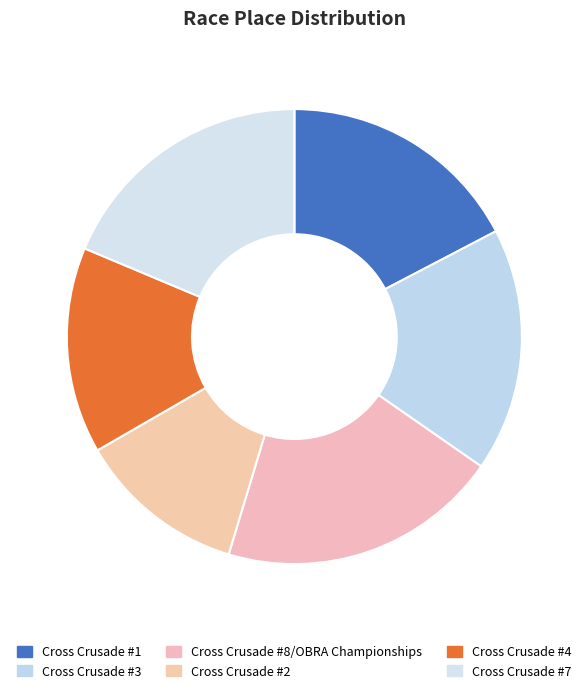

How many segments does this pie chart have?

6